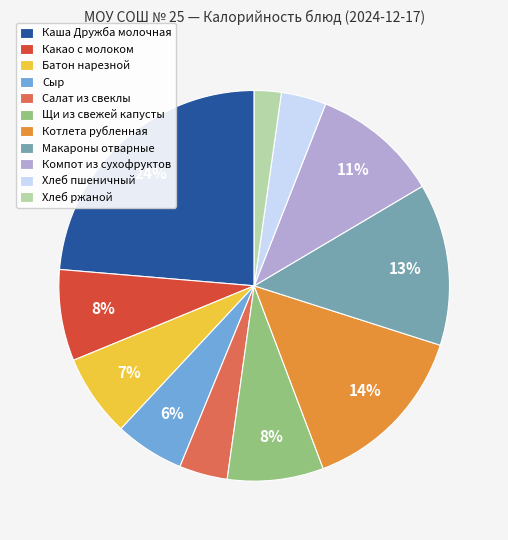

Which has a higher value, Компот из сухофруктов or Щи из свежей капусты?

Компот из сухофруктов